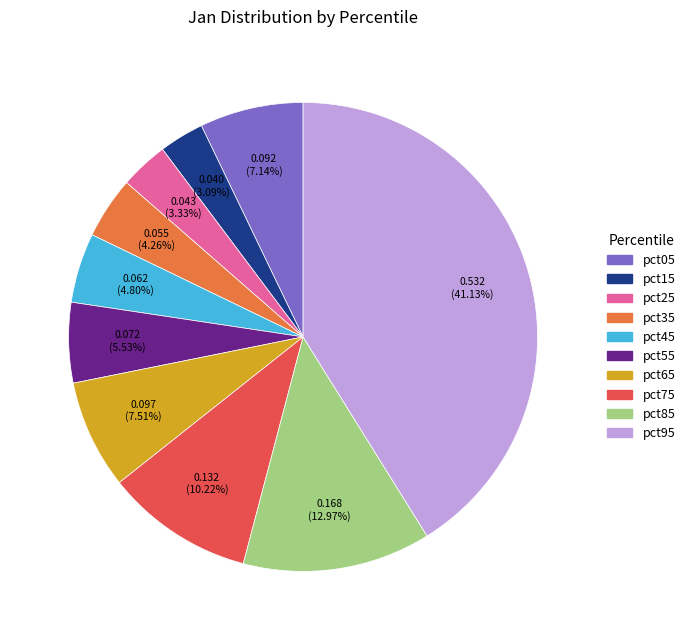

How many segments does this pie chart have?

10